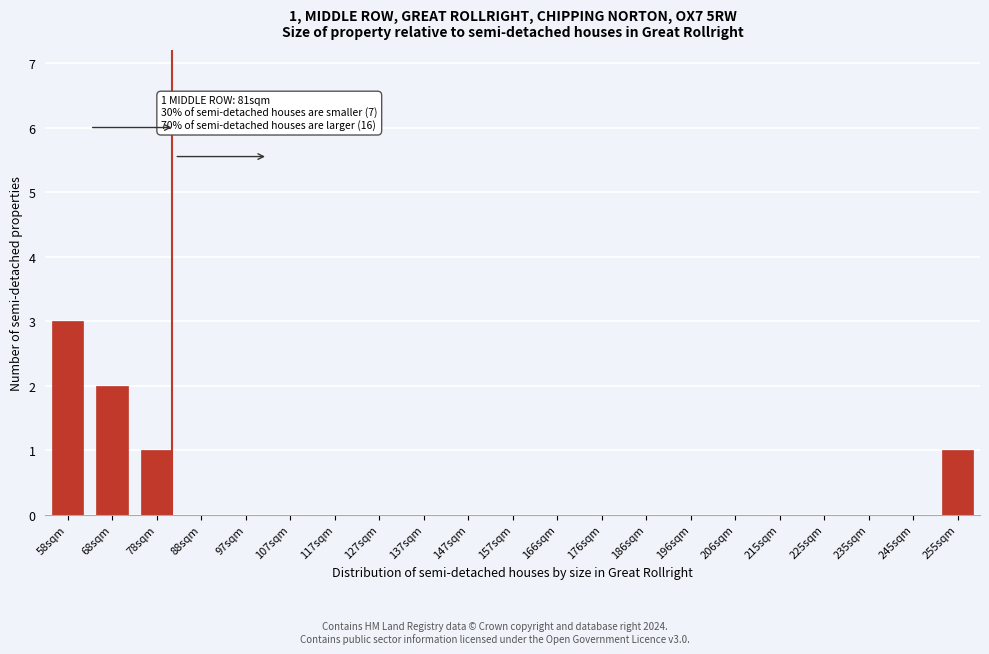

What is the sum of all values?

7